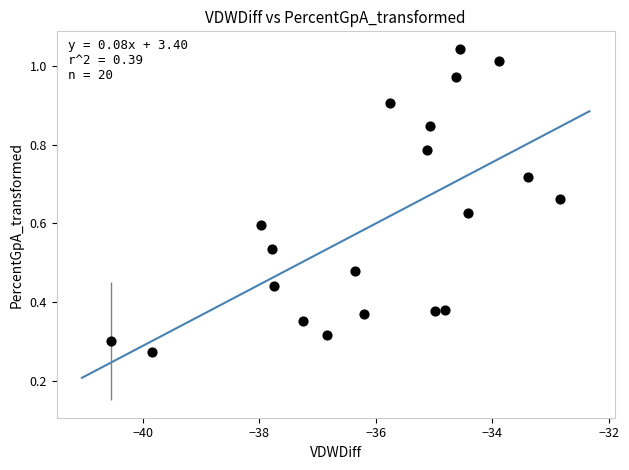

What is the range of X values (max minus min)?

7.7